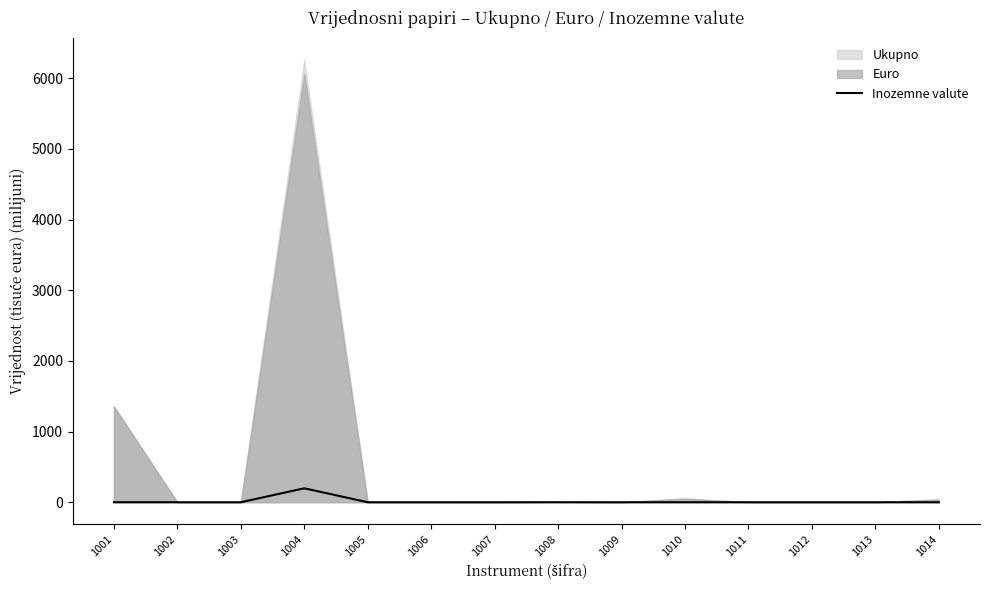

True or false: the data has more than 0 interior local peaks.

True